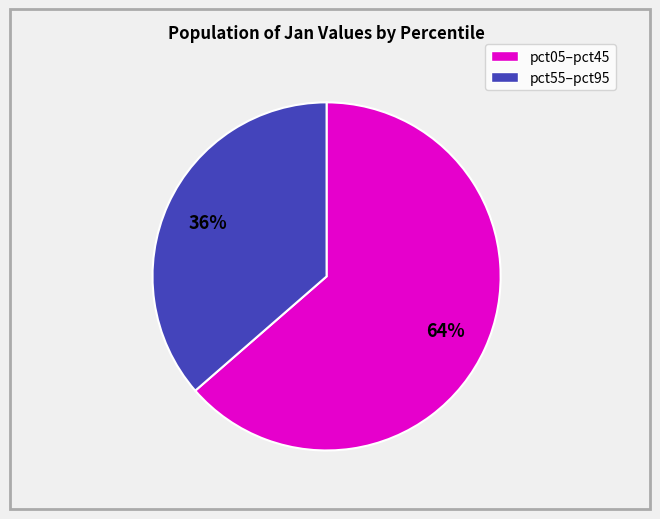

Is there a majority slice in this chart?

Yes